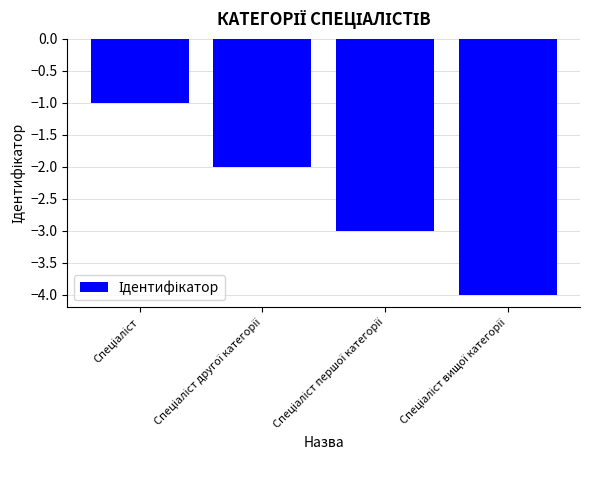

What is the value of the 1st bar from the left?

-1